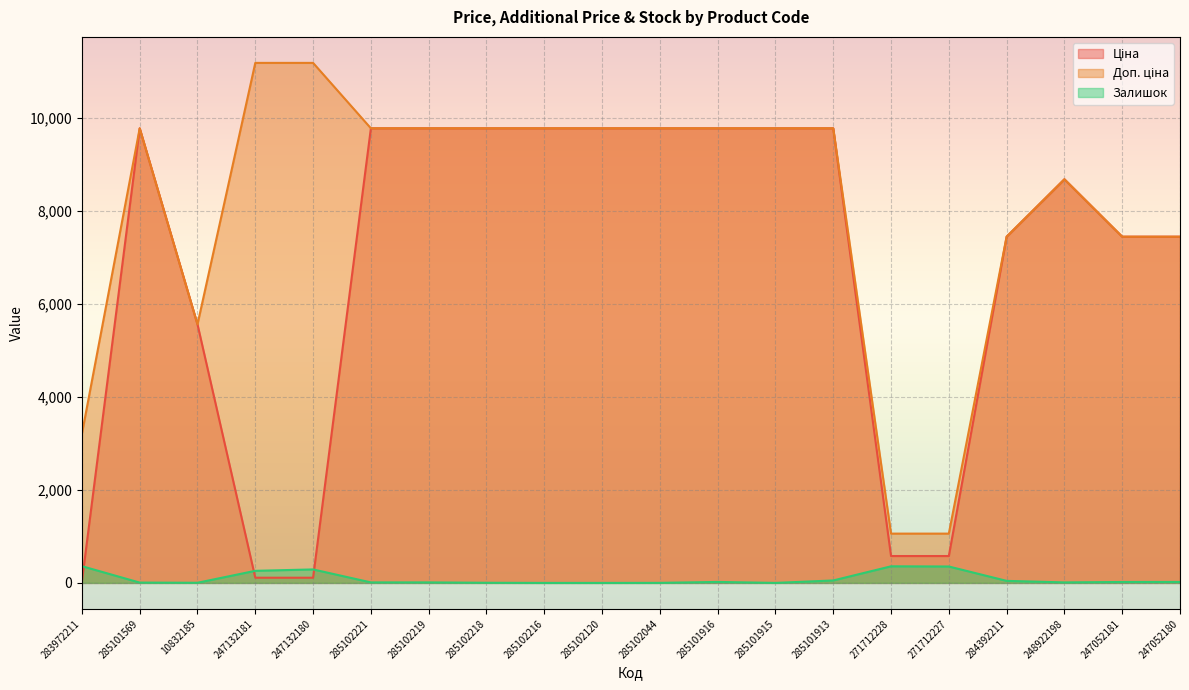

How many lines are shown in the chart?

3